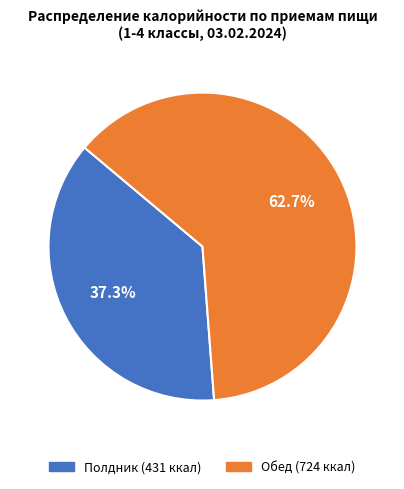

What is the largest slice in the pie chart?

Обед